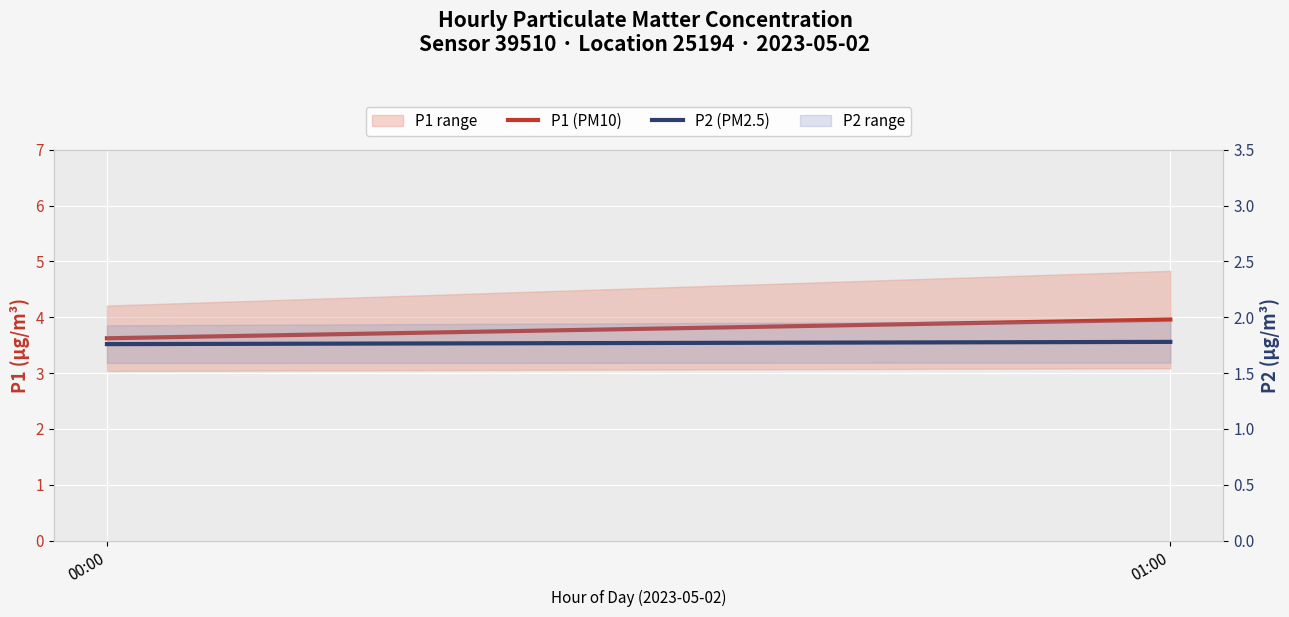

Which series has the largest range (max minus min)?

P1 (PM10)